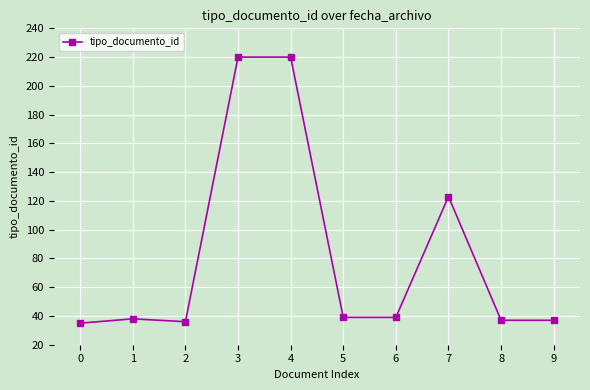

Reading left to right, extract all data points from this chart.

35	38	36	220	220	39	39	123	37	37